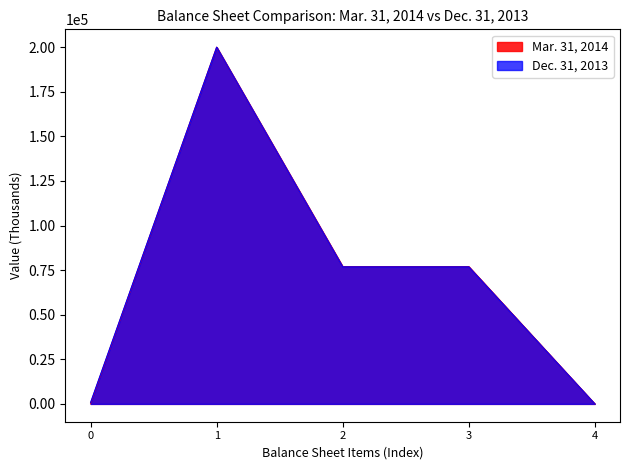

The value of Mar. 31, 2014 at 4 is -94948. True or false?

False